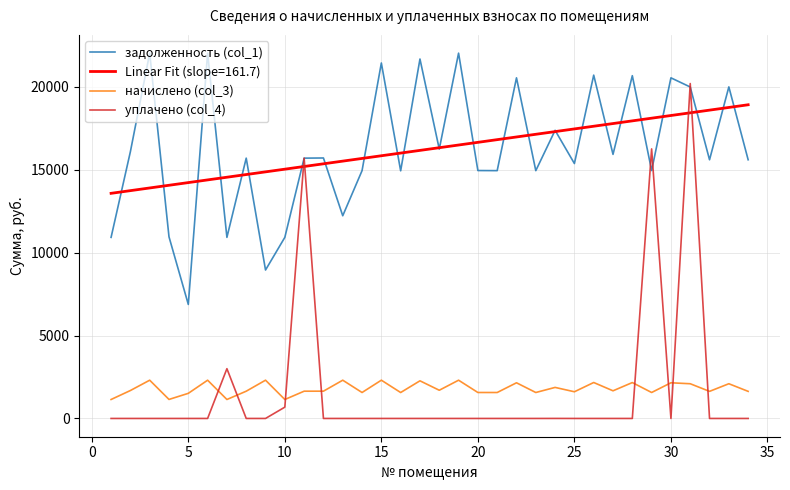

Which series has the largest range (max minus min)?

уплачено (col_4)